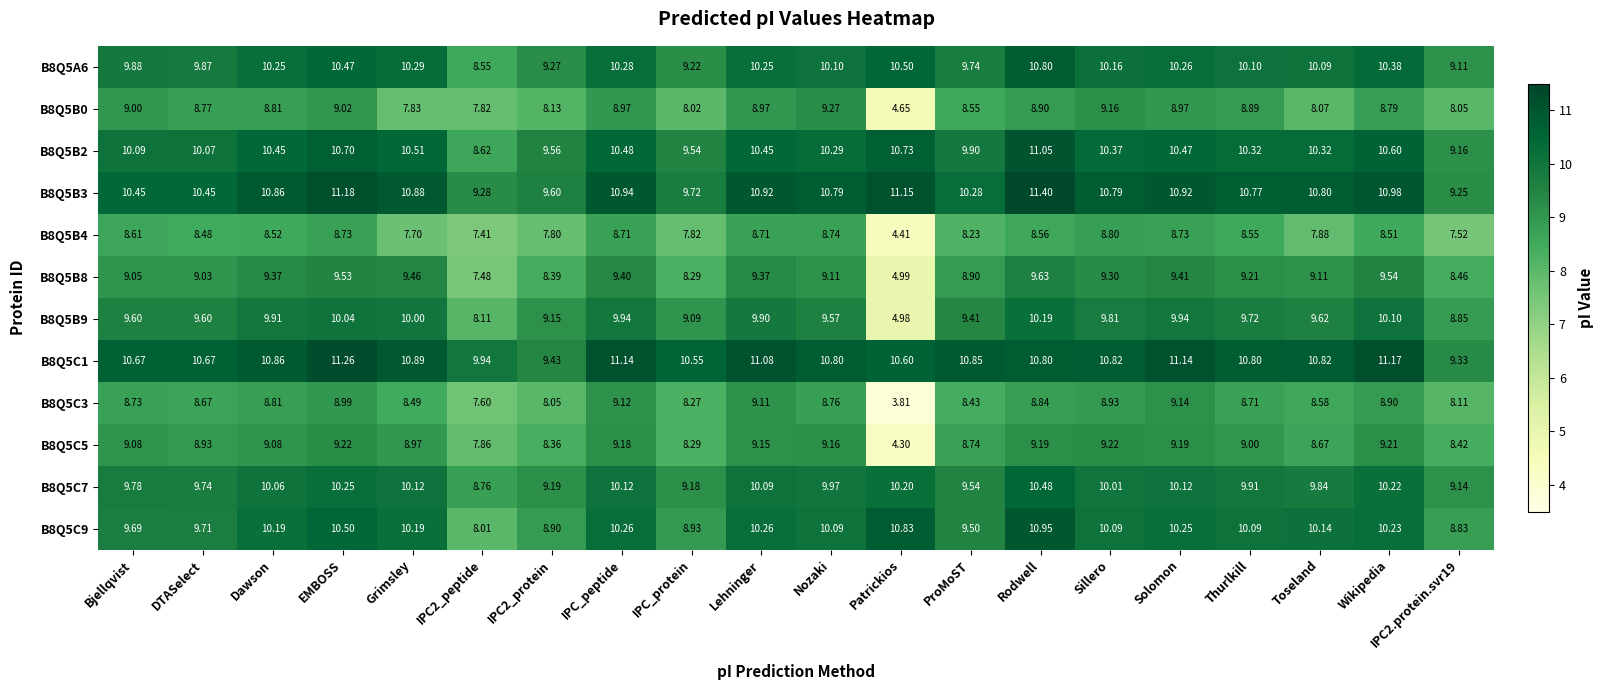

How many distinct data groups are displayed?

12